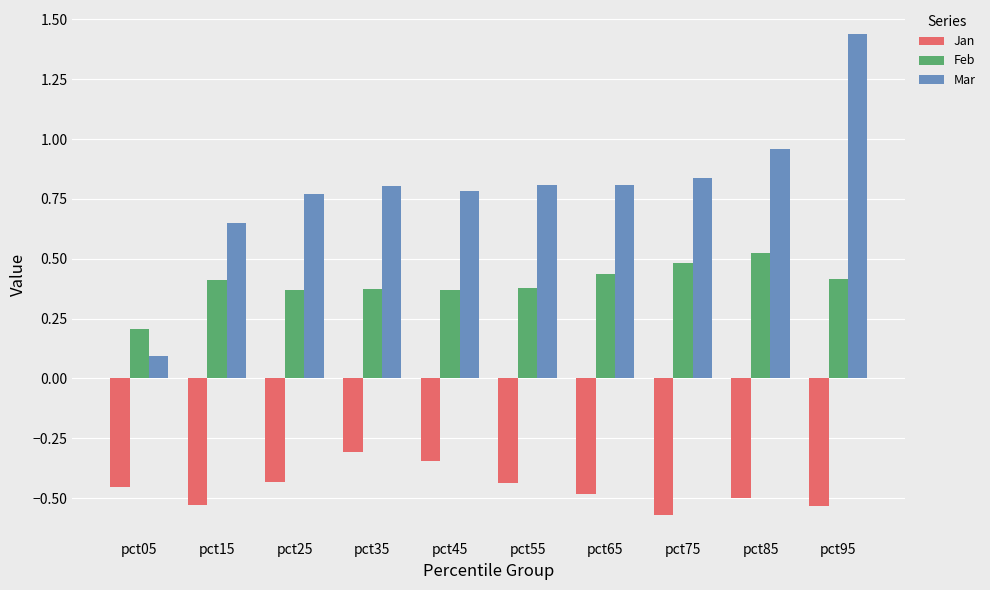

The Feb series shows 0.2 at pct05. True or false?

True